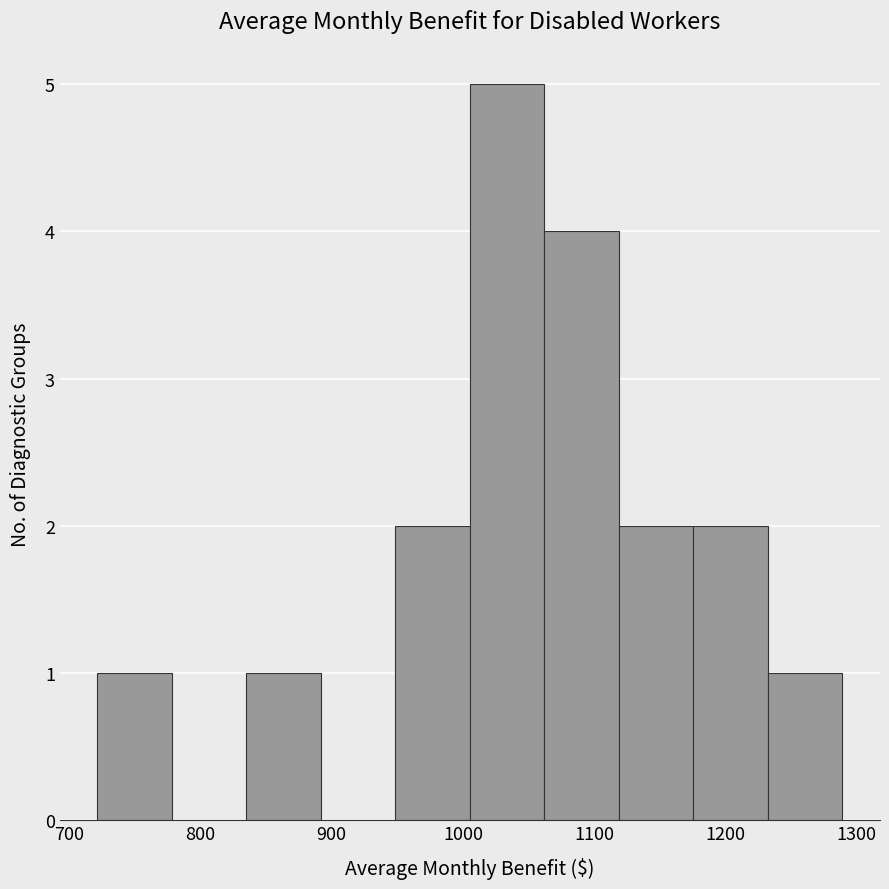

Reading left to right, list every bar in this chart as the range it spans on the x-axis followed by its height. Neither the bar edges nor the heights are printed on the chart, so give them approximately, as read against the axes.

720 to 780: 1
780 to 830: 0
830 to 890: 1
890 to 950: 0
950 to 1010: 2
1010 to 1060: 5
1060 to 1120: 4
1120 to 1180: 2
1180 to 1230: 2
1230 to 1290: 1